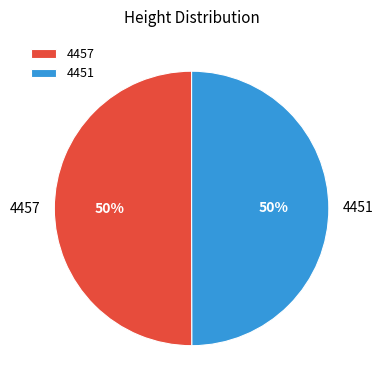

To the nearest percent, what is the average slice percentage?

50%